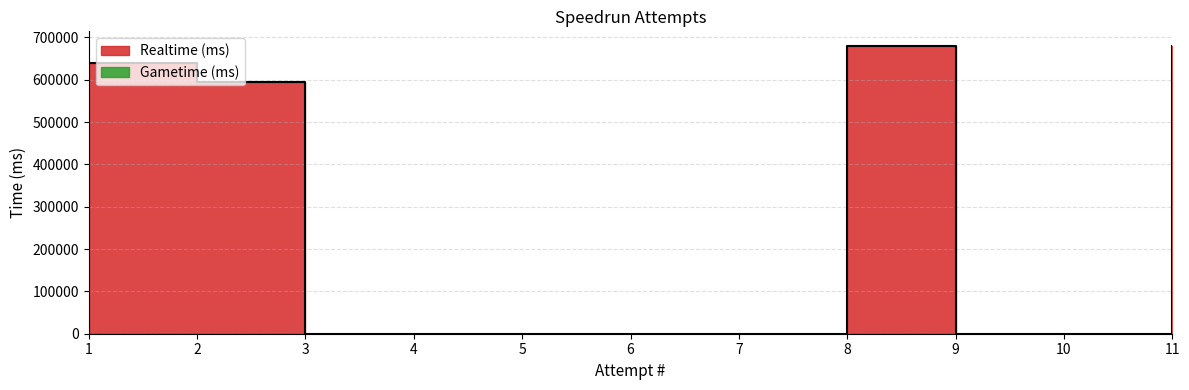

Between 4 and 6, which is larger?

4